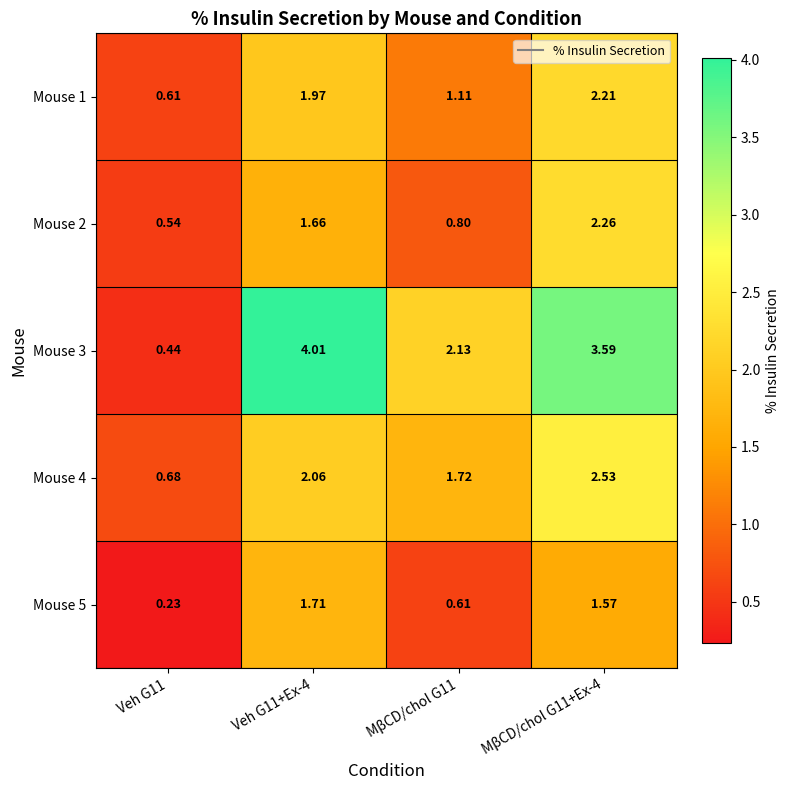

Is the value of Mouse 2 at Veh G11 greater than the value of Mouse 1 at MβCD/chol G11+Ex-4?

No